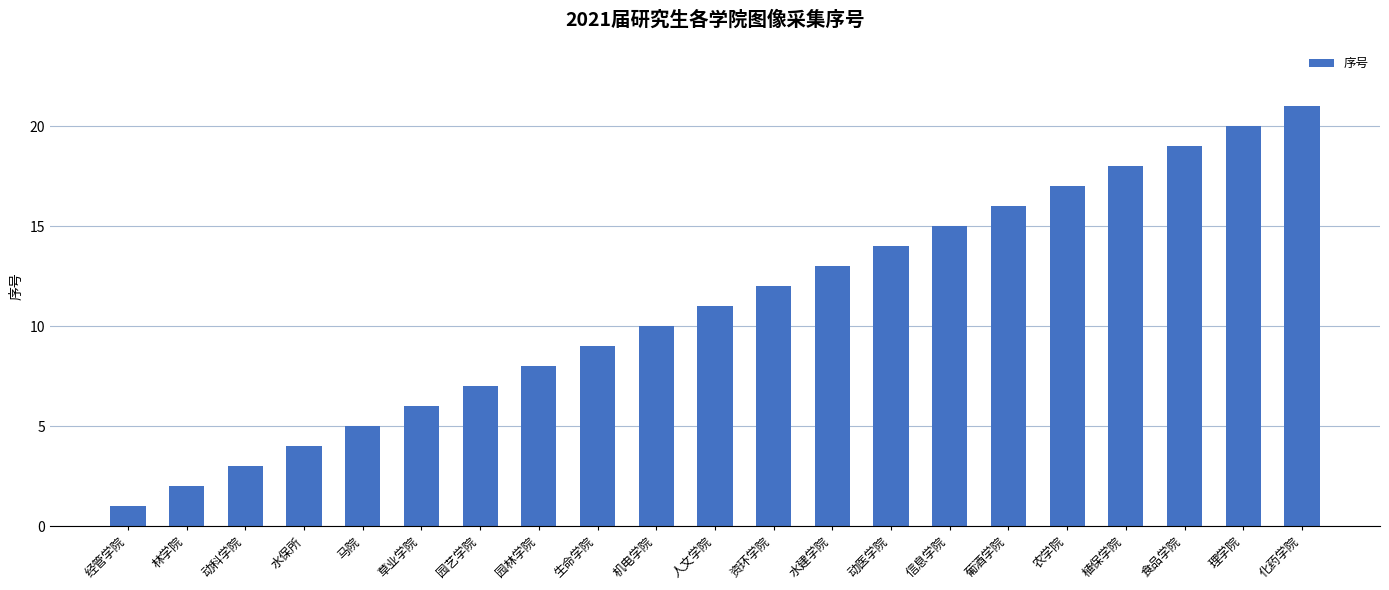

Is it true that the value at 草业学院 is 6?

True